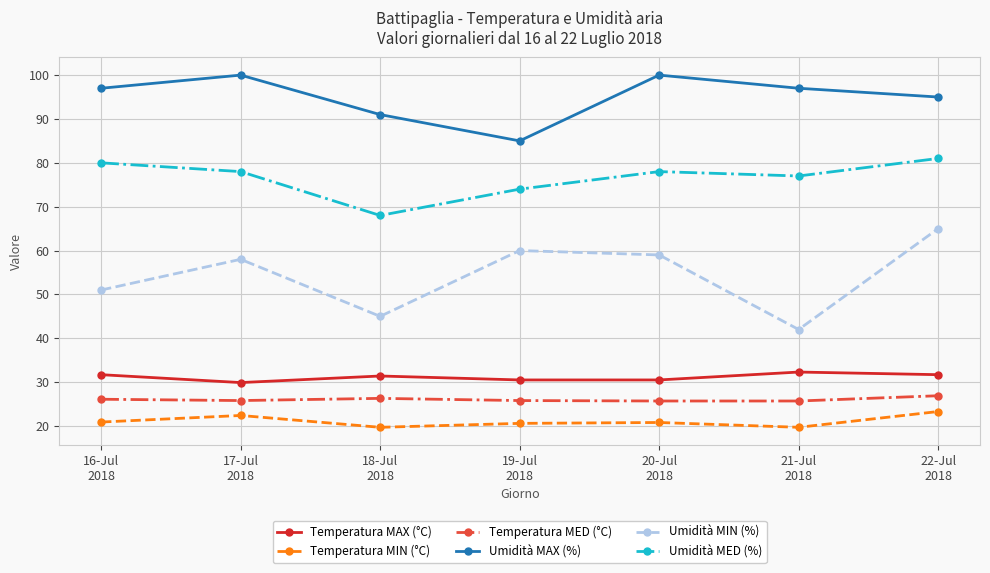

At which label does Temperatura MIN (°C) first exceed 20?

16-Jul
2018